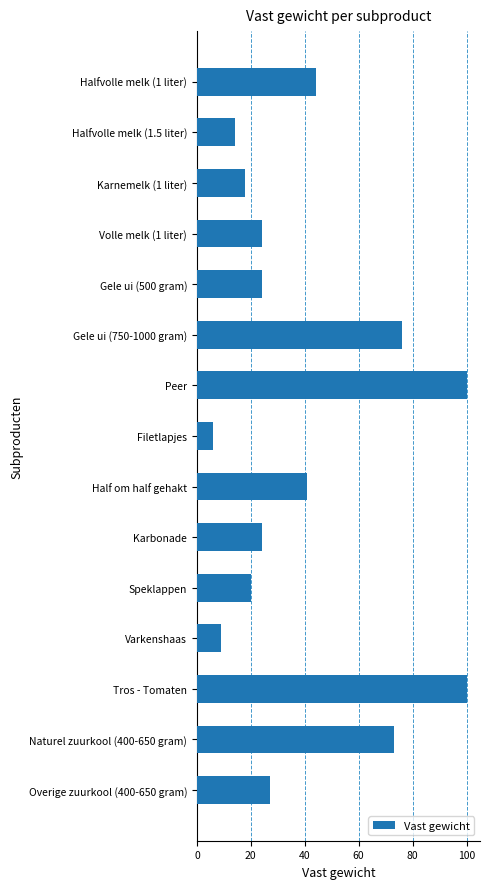

What is the minimum value shown in the chart?

6